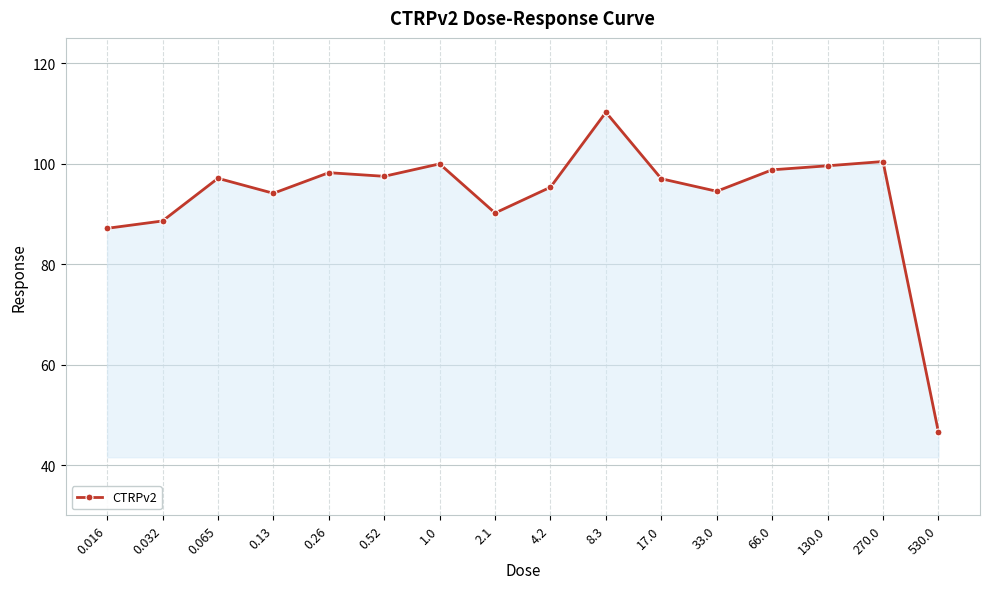

The value at 4.2 is 65.8. True or false?

False